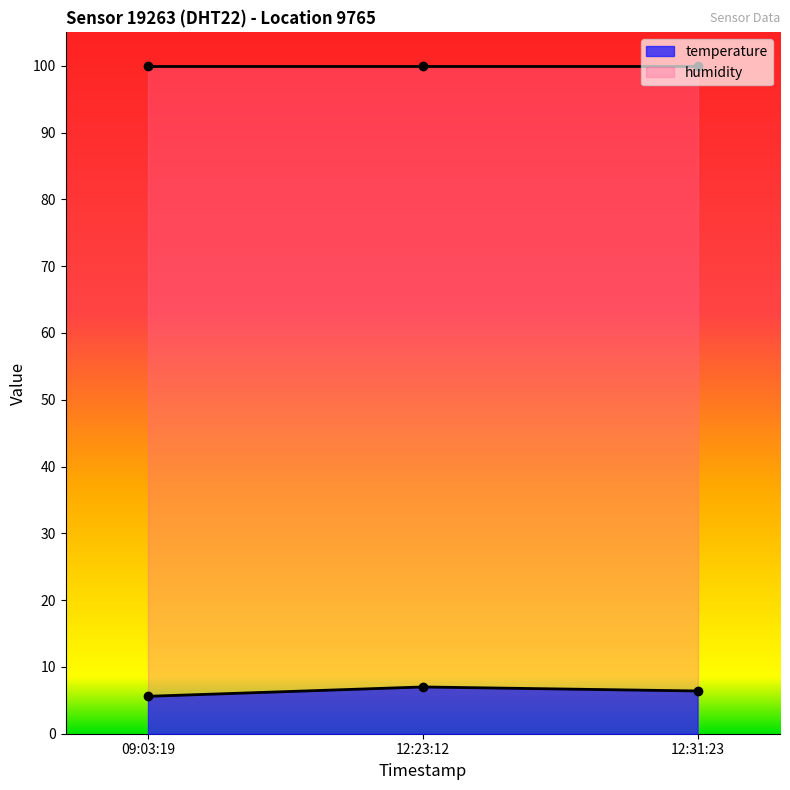

The temperature series shows 11.4 at 12:31:23. True or false?

False